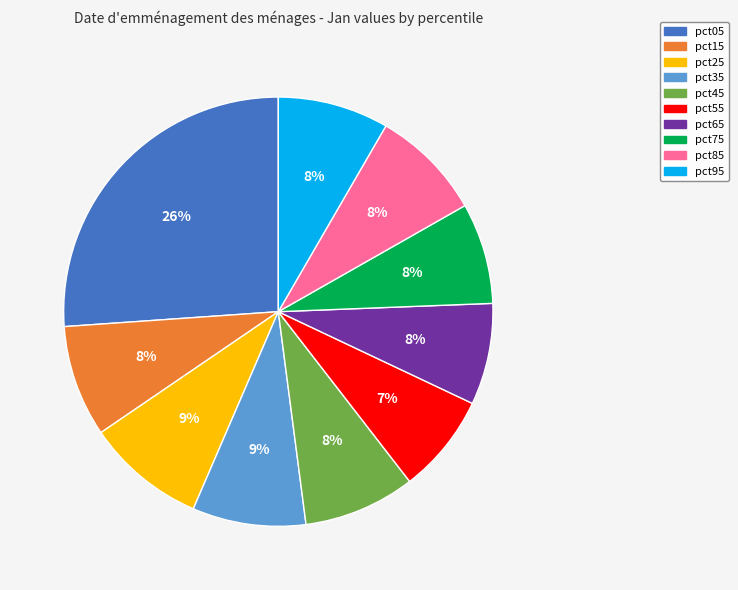

Is the sum of pct75 and pct15 greater than half?

No